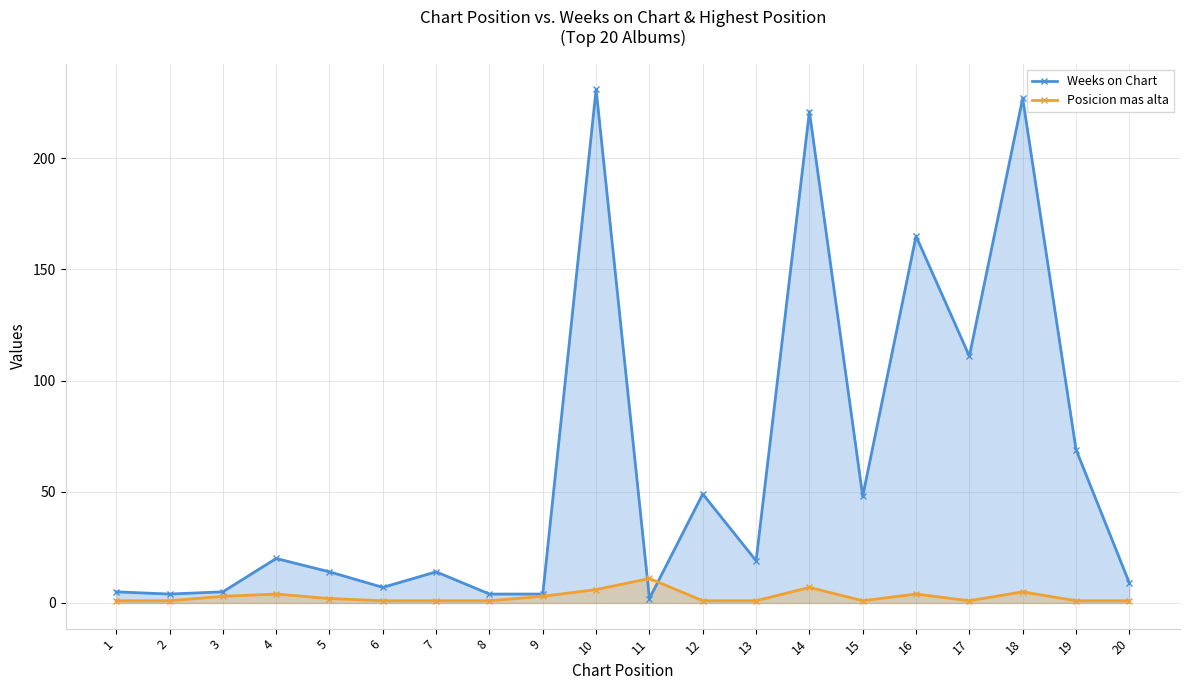

True or false: Weeks on Chart has more than 0 points higher than both neighbors.

True